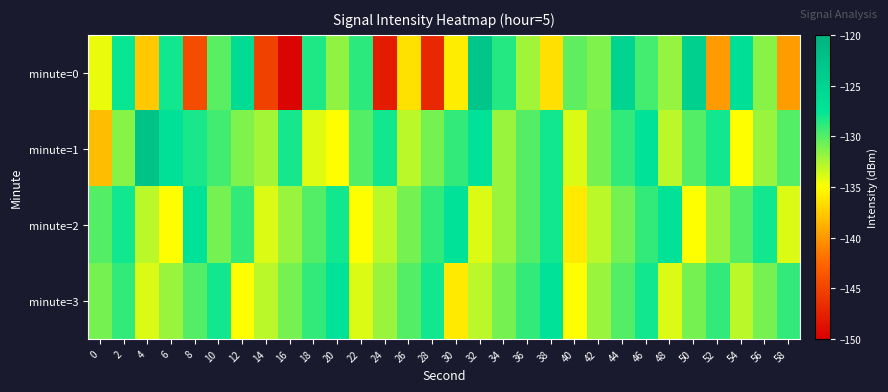

At 16, list the series in order from largest to smallest.

minute=1, minute=3, minute=2, minute=0